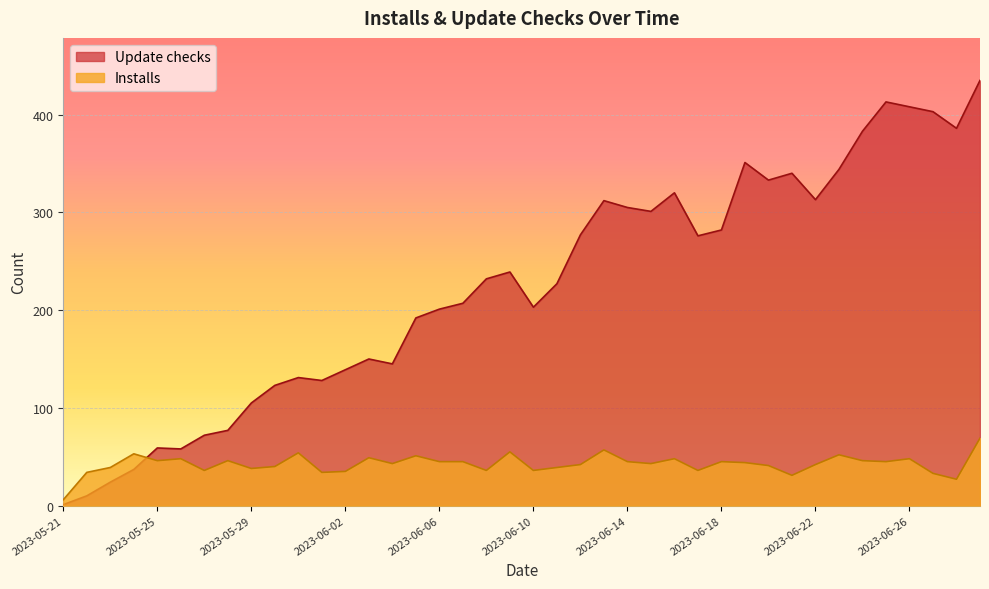

How many intersections are there between Installs and Update checks?

1